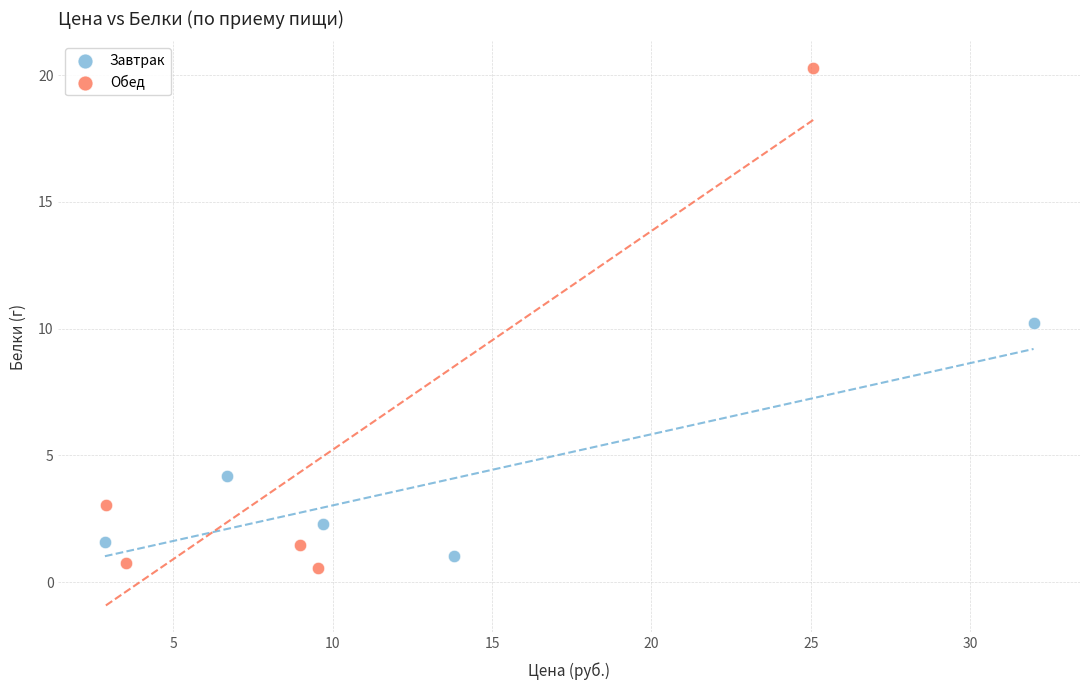

Which series has the largest Y range (max minus min)?

Обед